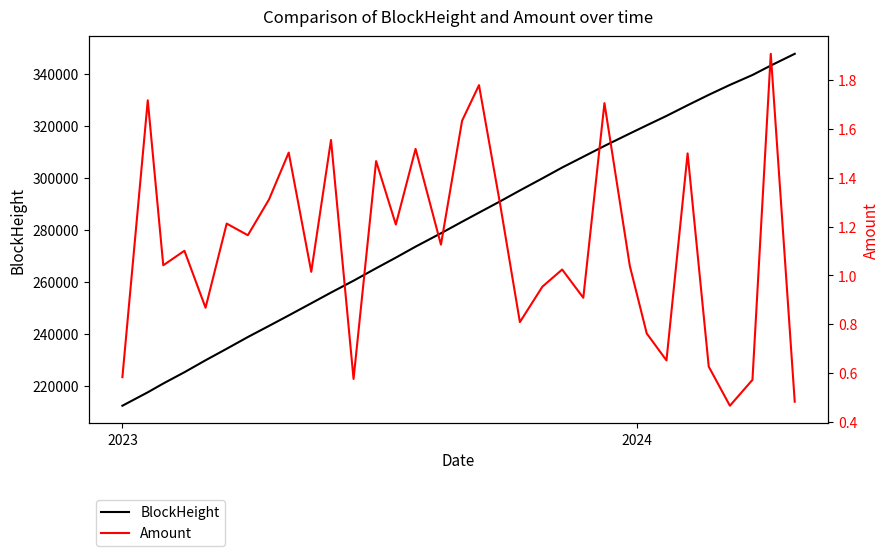

What is the maximum value for BlockHeight?

347853